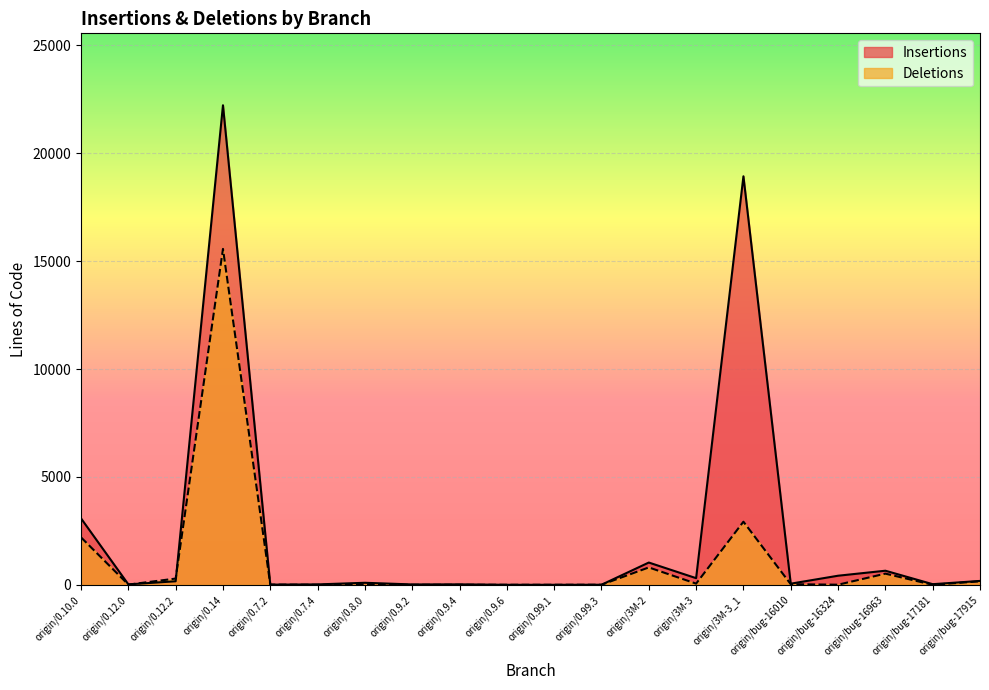

How many lines are shown in the chart?

2